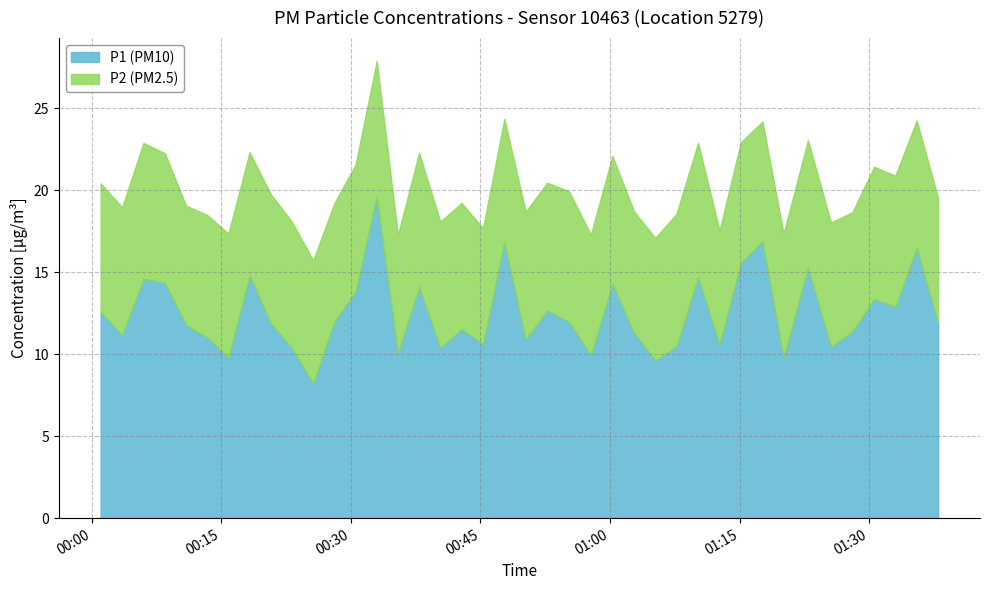

How many interior local peaks does the P1 series have?

13